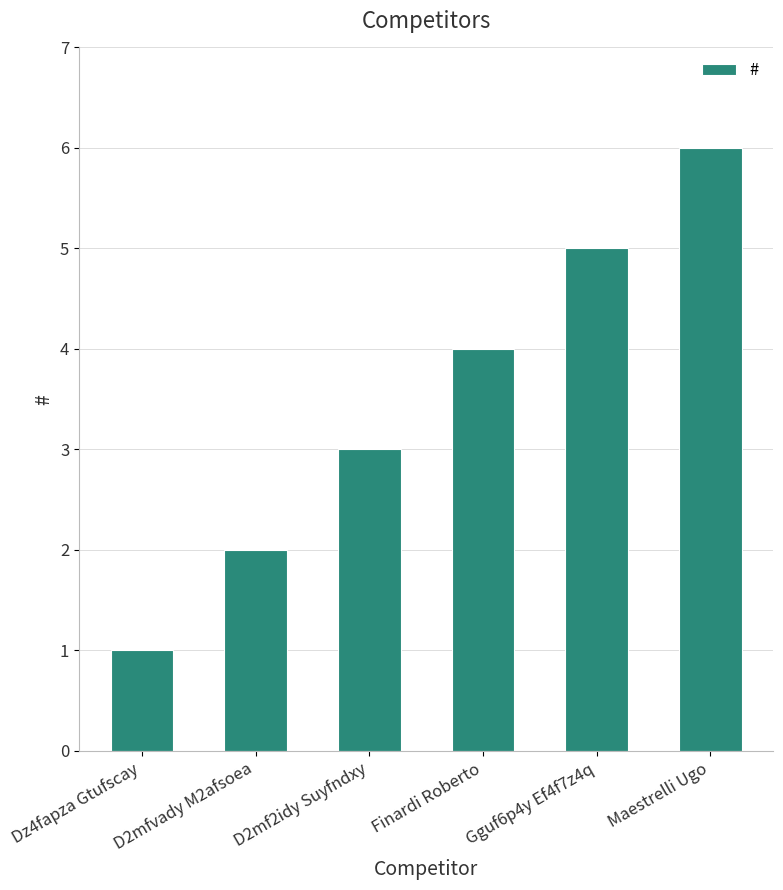

What is the difference between the values at Gguf6p4y Ef4f7z4q and D2mf2idy Suyfndxy?

2